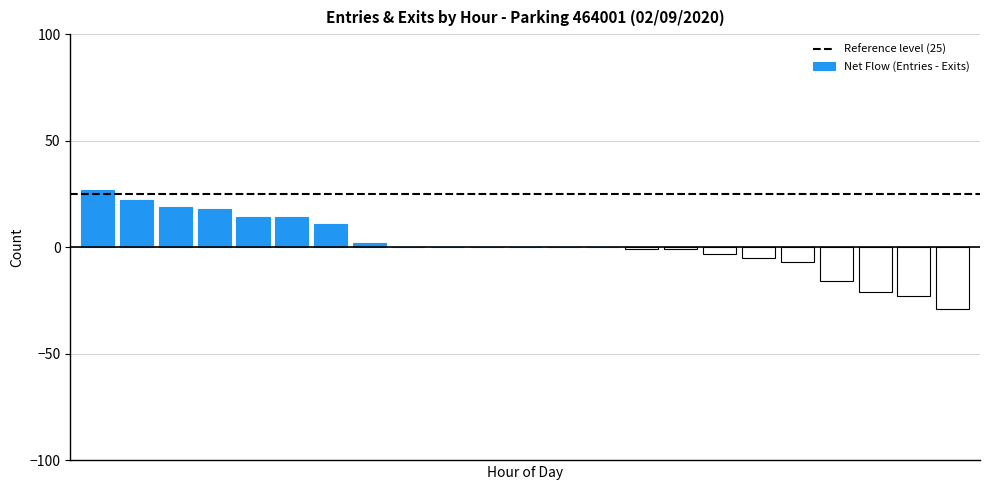

What is the greatest value displayed?

27